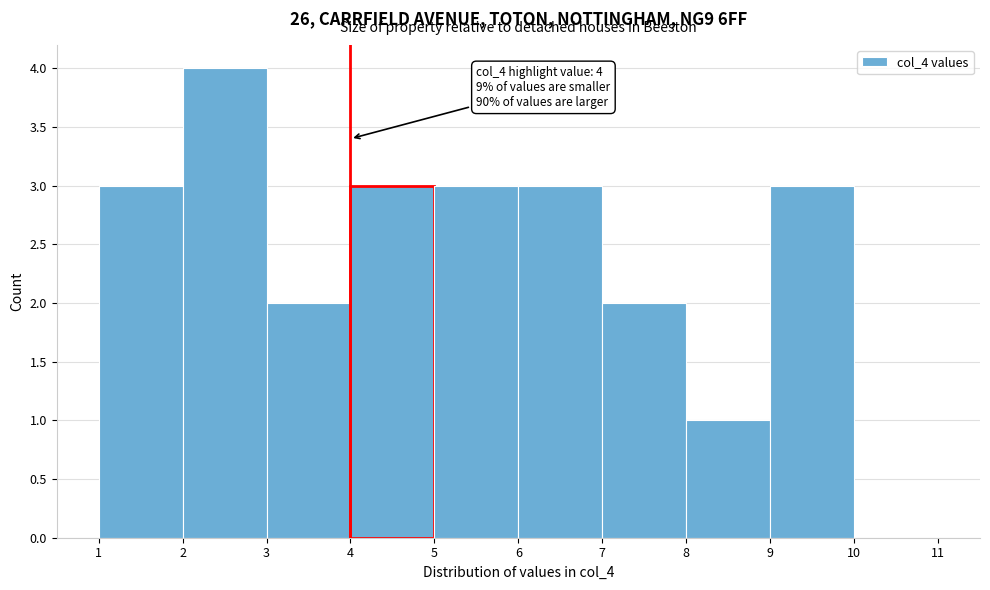

Which range on the x-axis has the tallest bar?

2 to 3